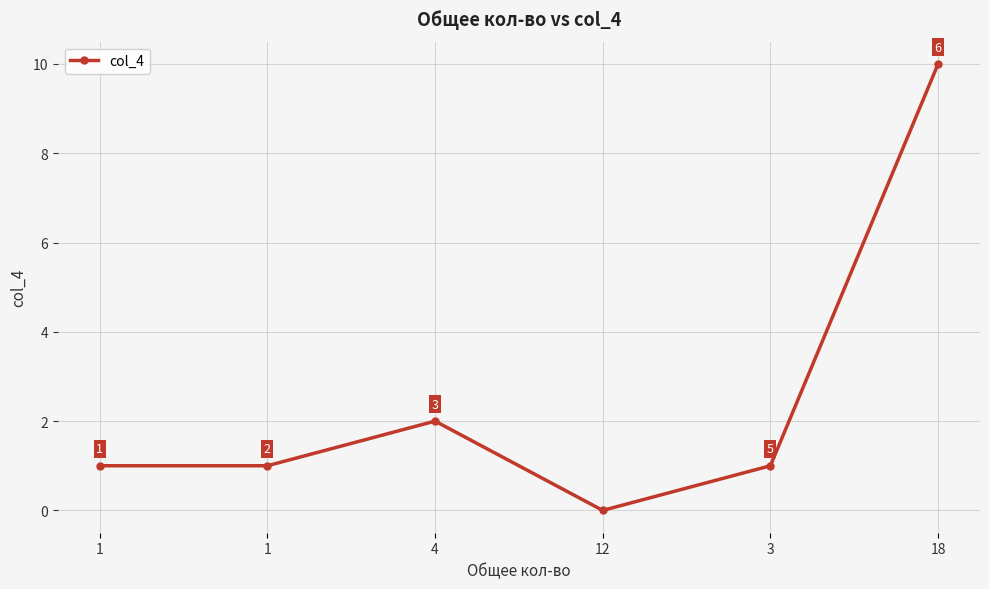

How many values are above zero?

5